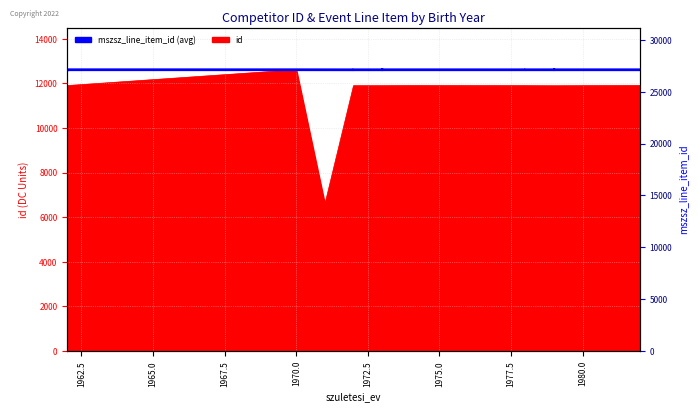

True or false: the data has more than 1 interior local peaks.

True